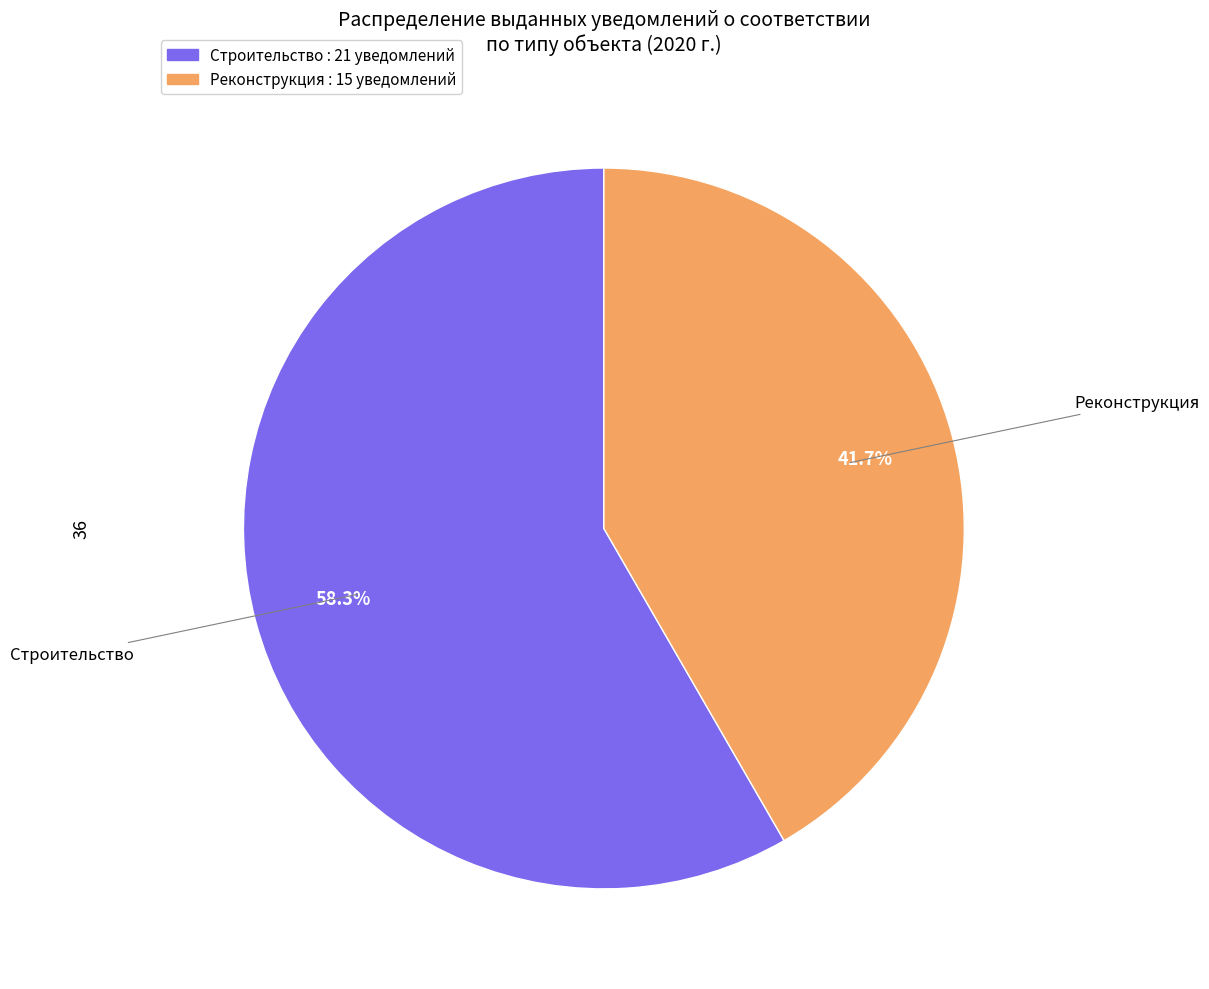

Which category has the biggest portion of the pie?

Строительство